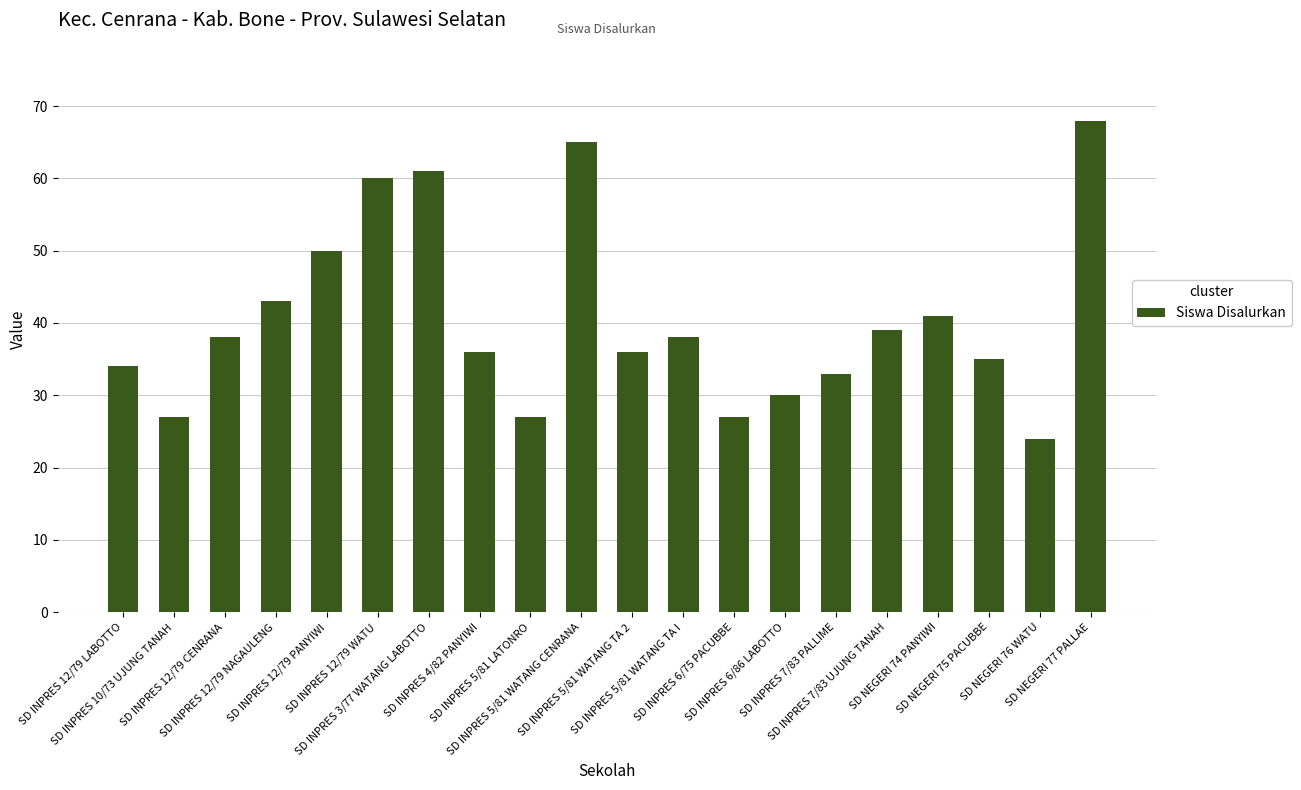

Does the chart contain any negative values?

No